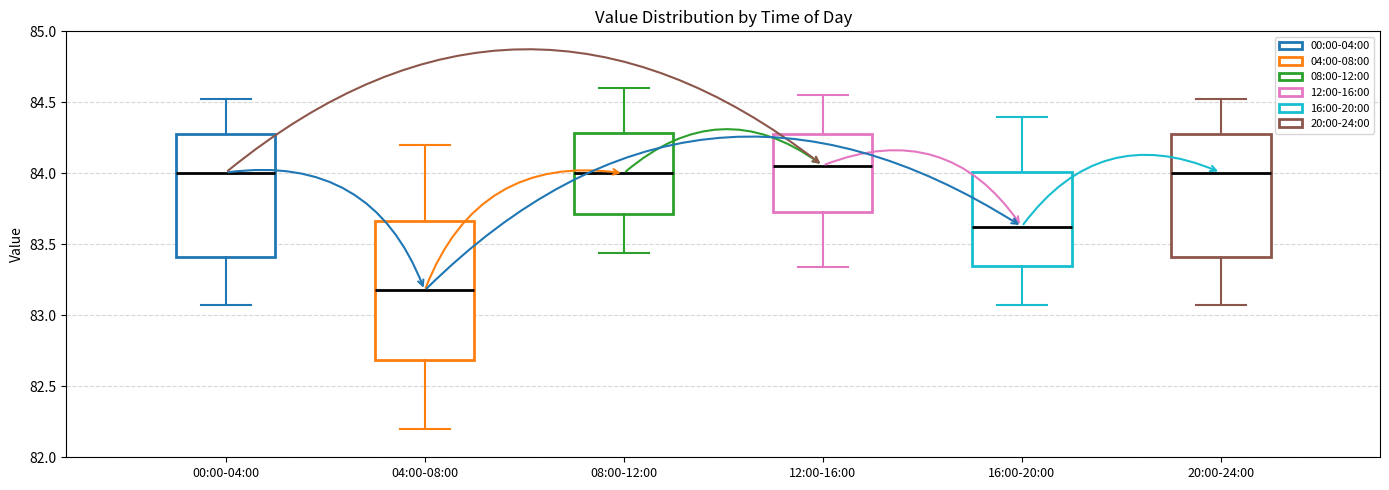

Which box has the lowest median line?

04:00-08:00